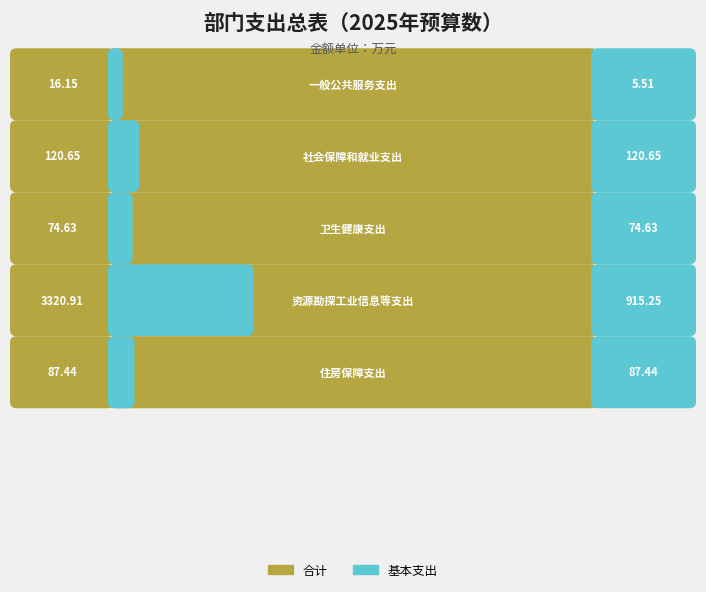

How many values in the 基本支出 series exceed 87?

3